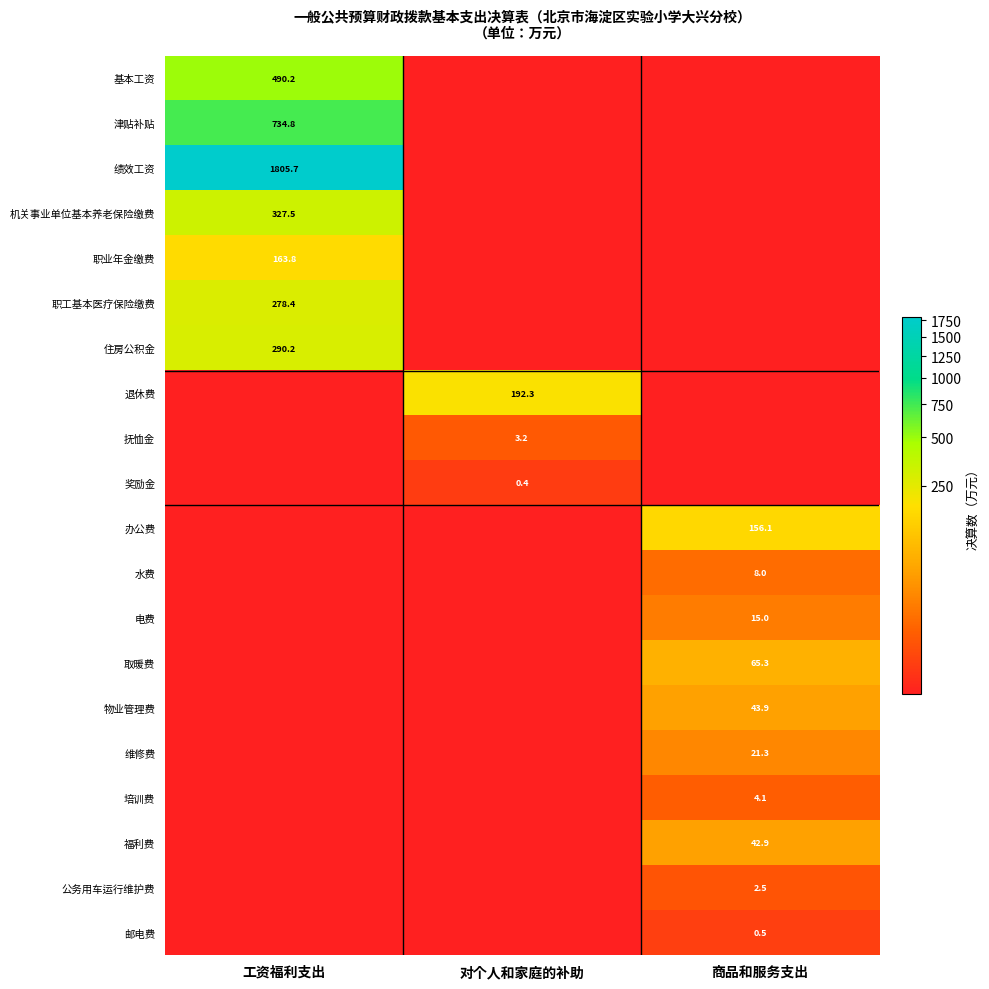

What is the total value across all series at 工资福利支出?

4090.6